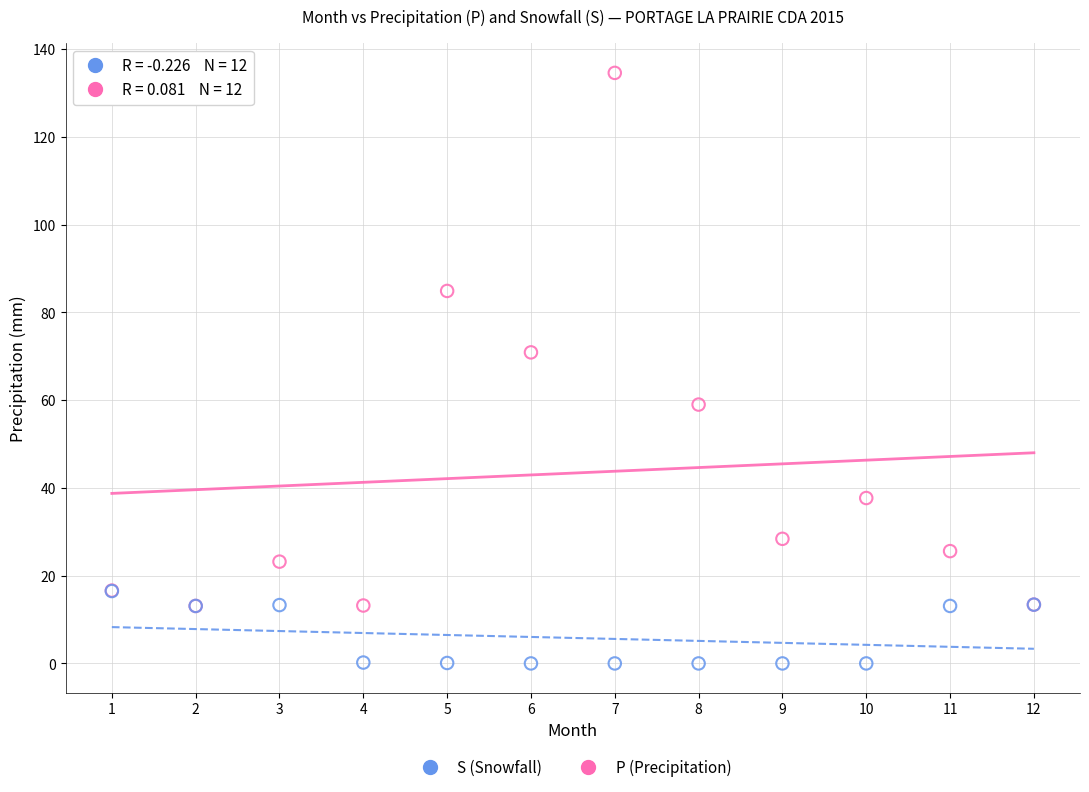

In the P (Precipitation) series, what Y value is closest to 73?

70.9